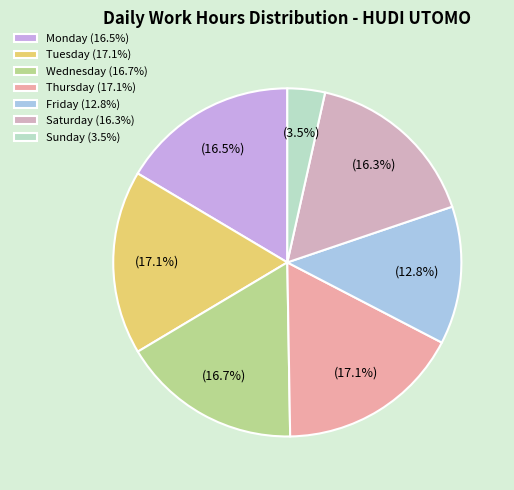

Count the number of slices in the pie.

7